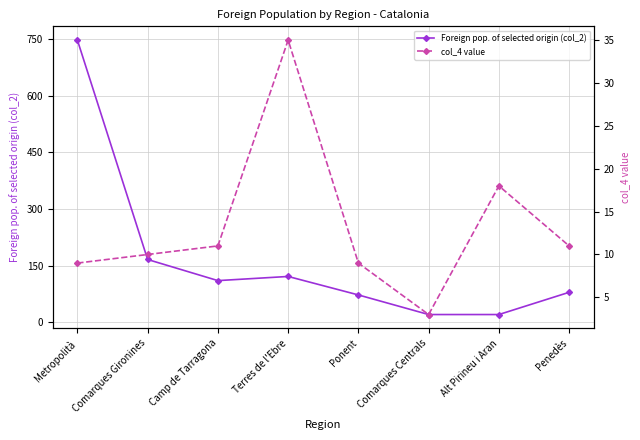

Which series has the largest total across all categories?

Foreign pop. of selected origin (col_2)